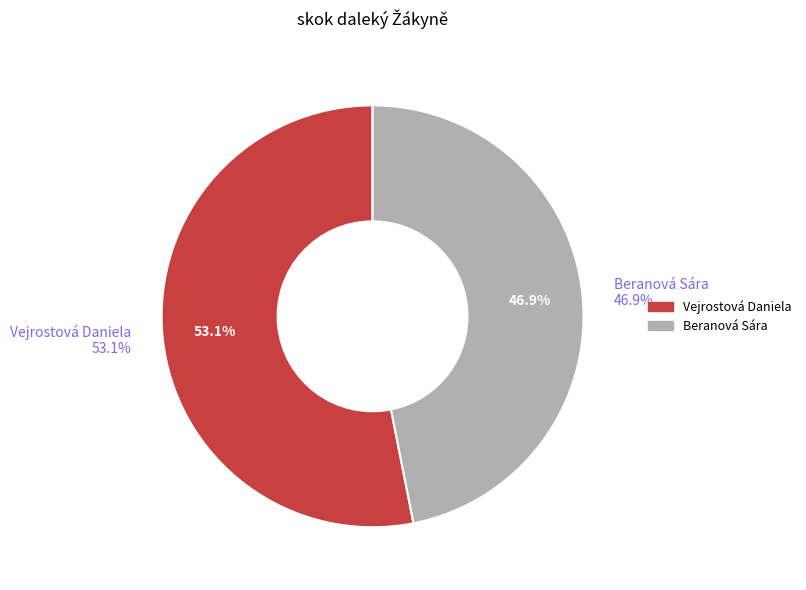

The Vejrostová Daniela slice represents 53% of the pie. True or false?

True